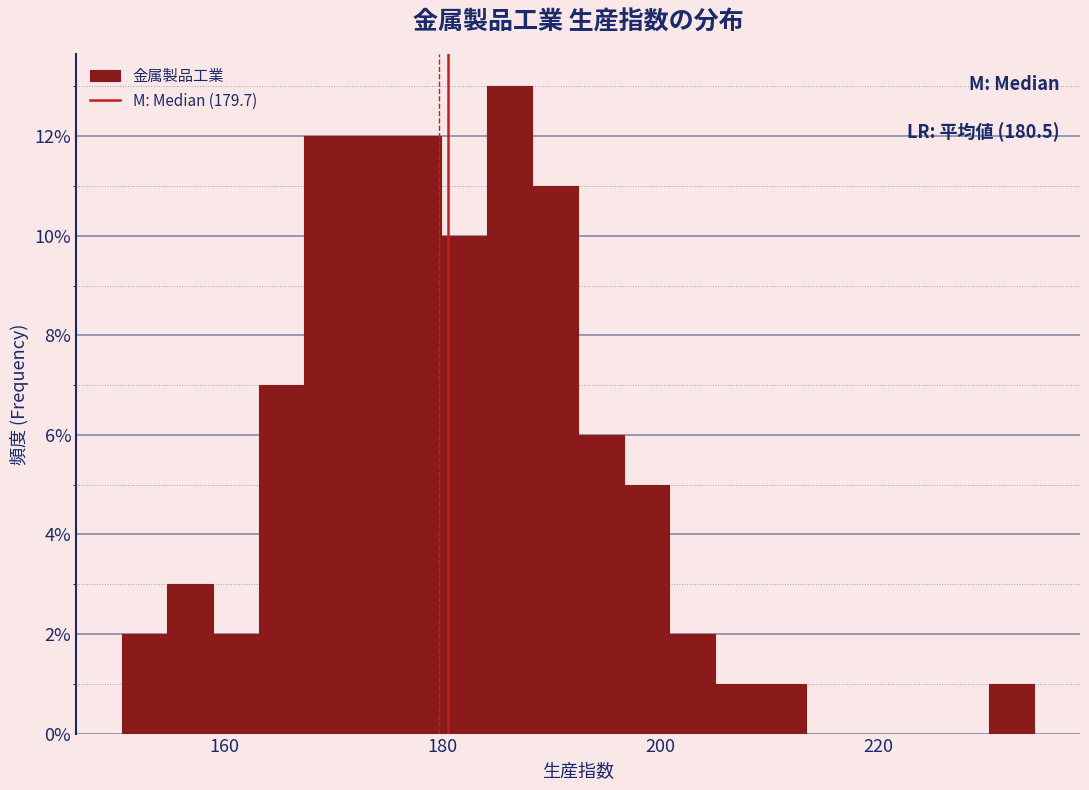

Read against the x-axis, roughly where is the centre of the tallest bar?

186